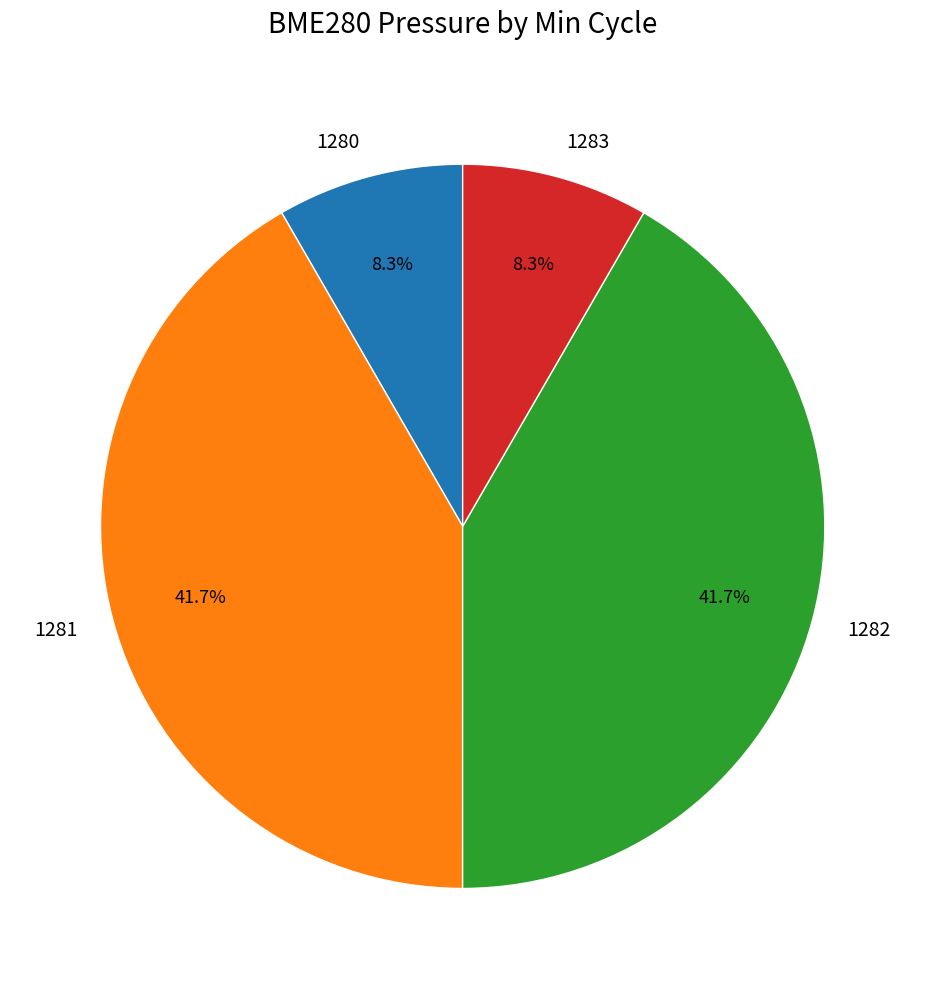

Does 1280 represent more than half of the total?

No